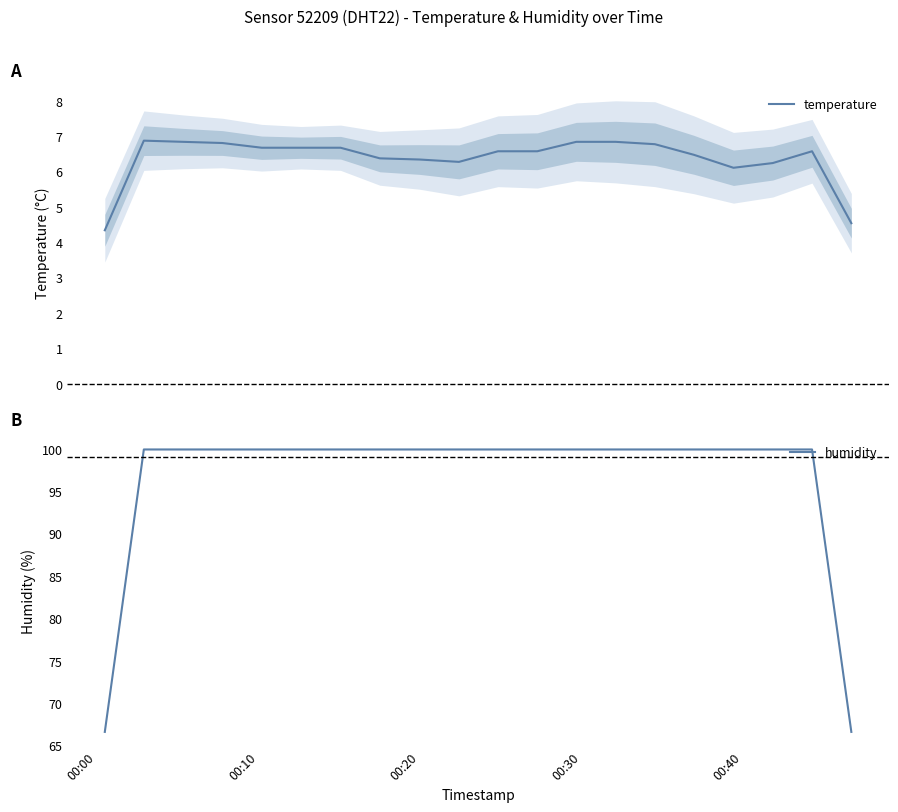

True or false: humidity has more than 2 points higher than both neighbors.

False